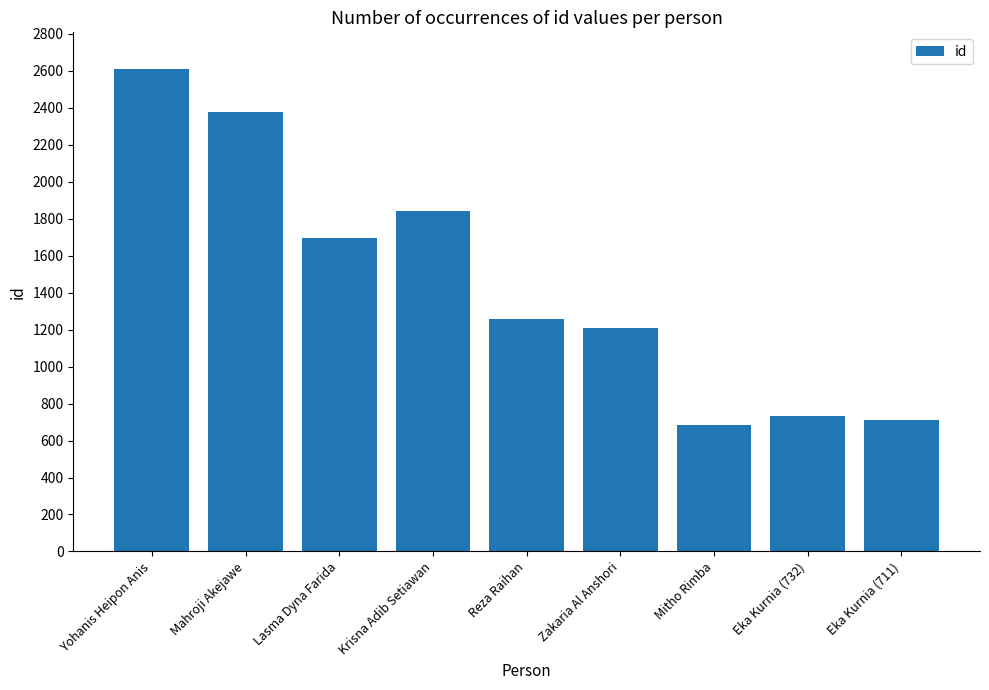

What is the average value?

1457